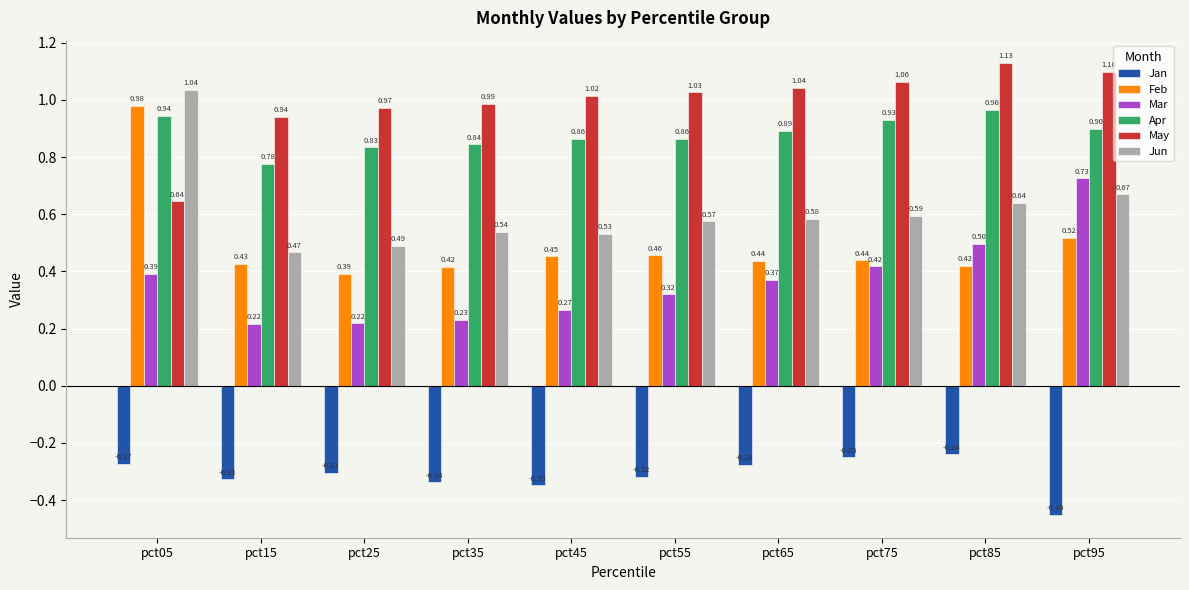

Which series has the widest spread of values?

Feb